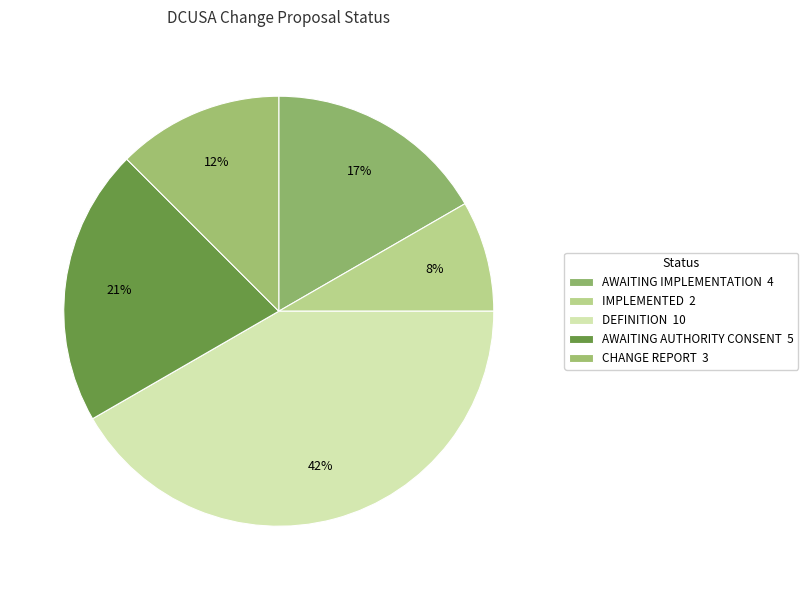

Which category has the biggest portion of the pie?

DEFINITION